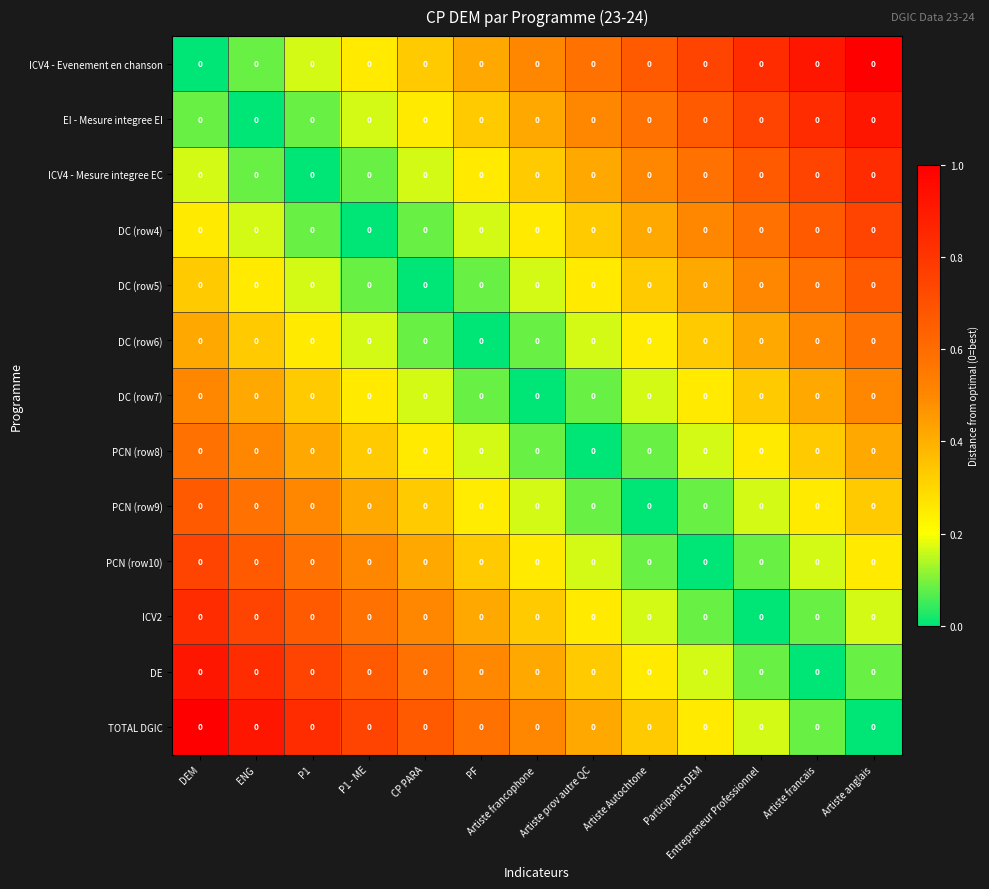

What is the highest value of the DC (row6) series?

0.6